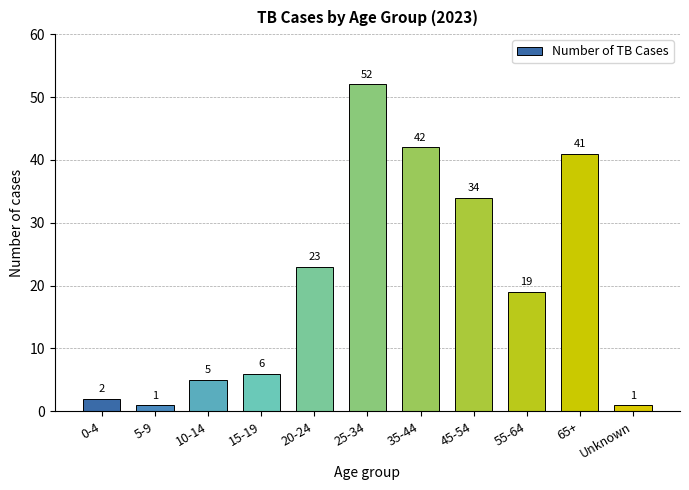

What is the difference between the maximum and second lowest values?

51